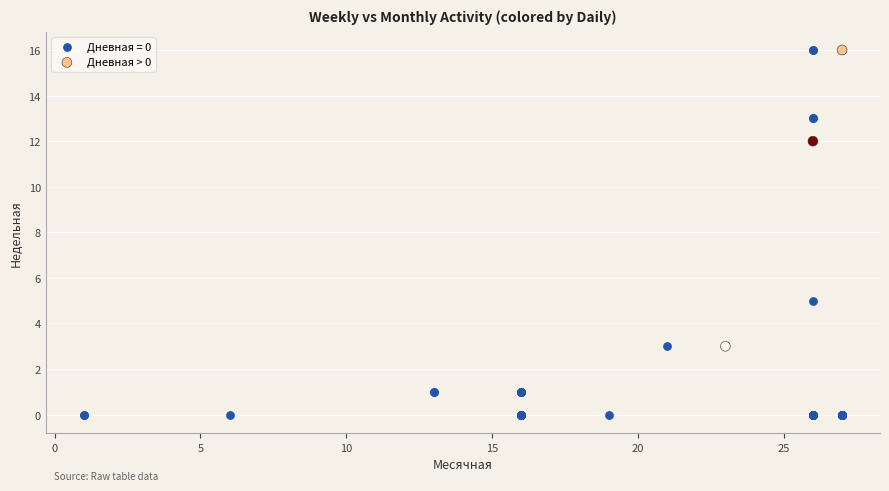

Which series reaches the minimum Y coordinate?

Дневная = 0